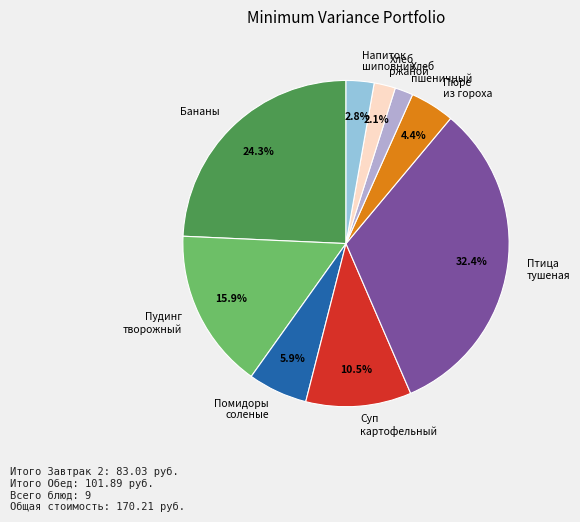

Do Пудинг творожный and Бананы together represent more than half of the pie?

No